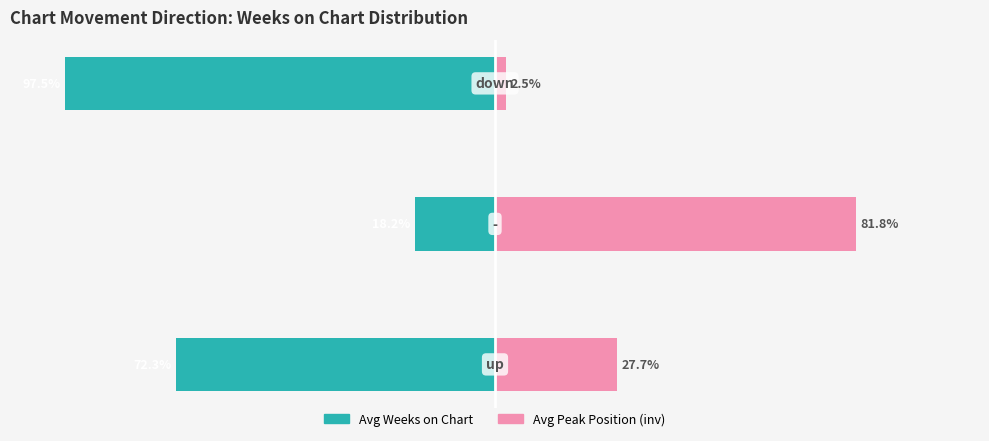

Is it true that Avg Weeks on Chart equals -26.6 at 1?

False